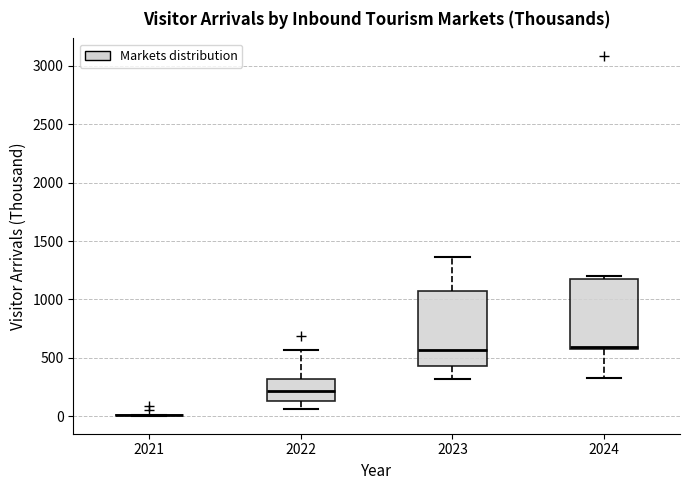

Reading left to right, transcribe this box plot: for each box, give where its median line is, the range the box spans, and where its two whiskers end, as read against the y-axis. The values are not printed on the chart, so give them approximately, as read against the axis.

2021: box collapsed to a line at 0, whiskers 0 to 0
2022: median 200, box 150 to 300, whiskers 50 to 550
2023: median 550, box 450 to 1050, whiskers 300 to 1350
2024: median 600, box 550 to 1150, whiskers 350 to 1200